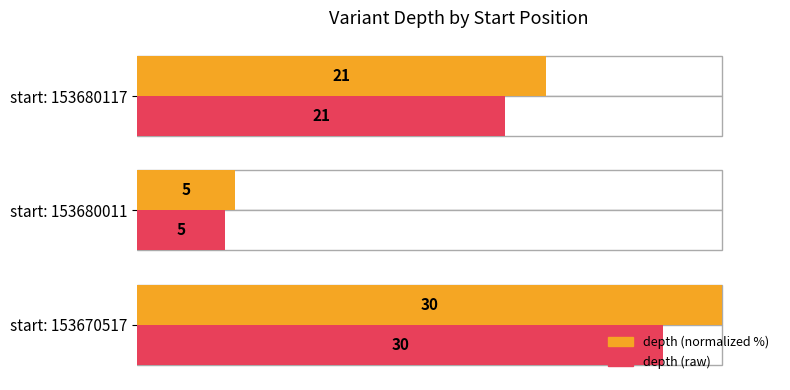

Which series has the largest total across all categories?

depth (normalized %)